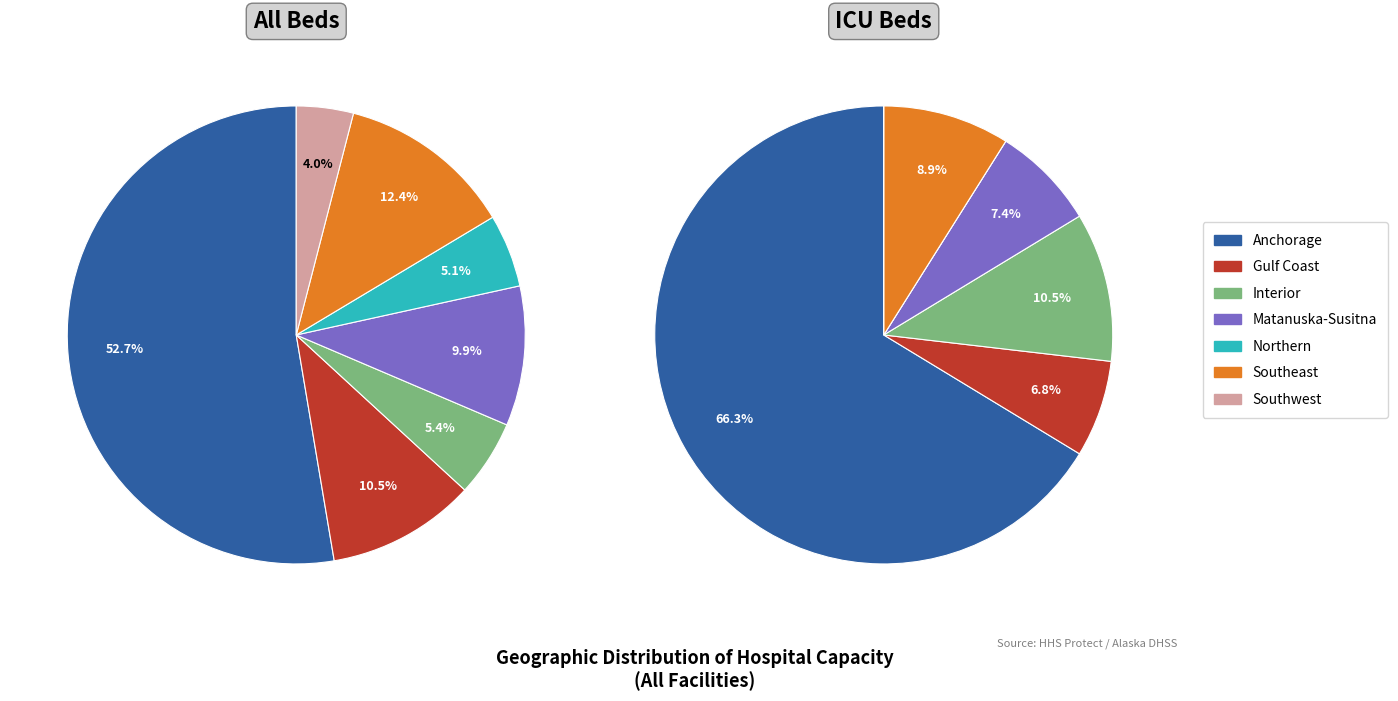

To the nearest percent, what is the difference between the largest and smallest slice percentages?

49%